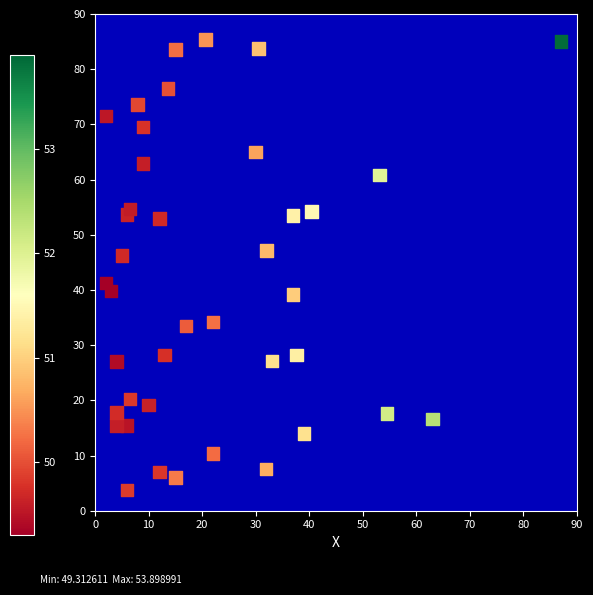

What is the range of X values (max minus min)?

85.0